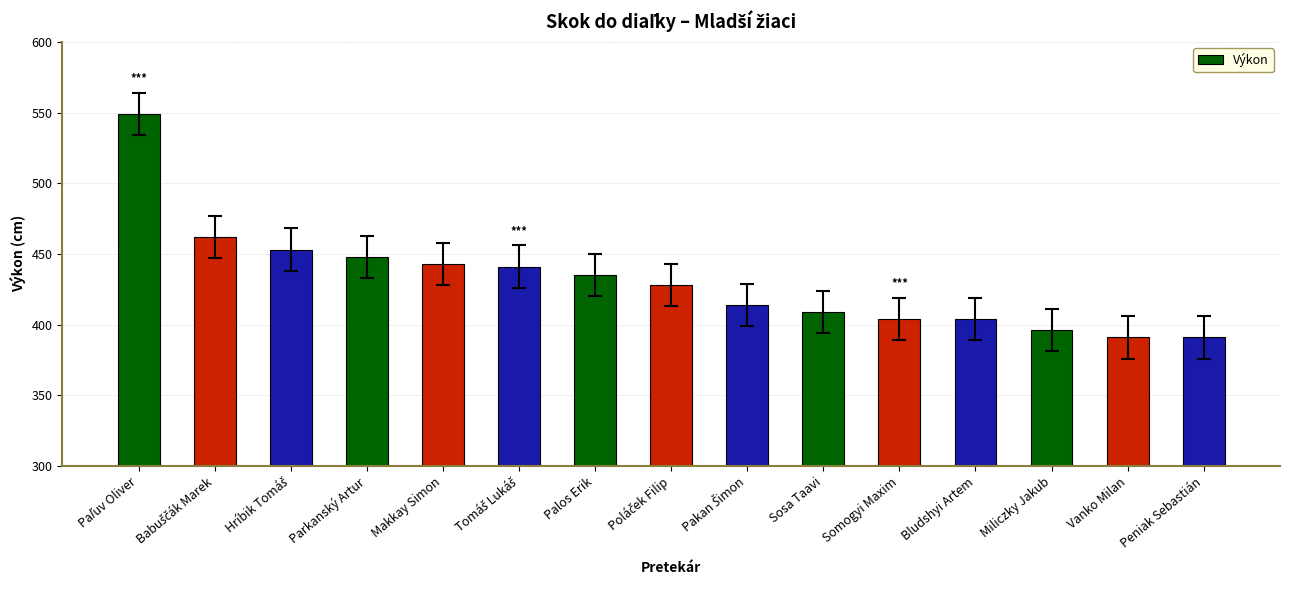

Reading left to right, list all the values displayed in this chart.

549	462	453	448	443	441	435	428	414	409	404	404	396	391	391